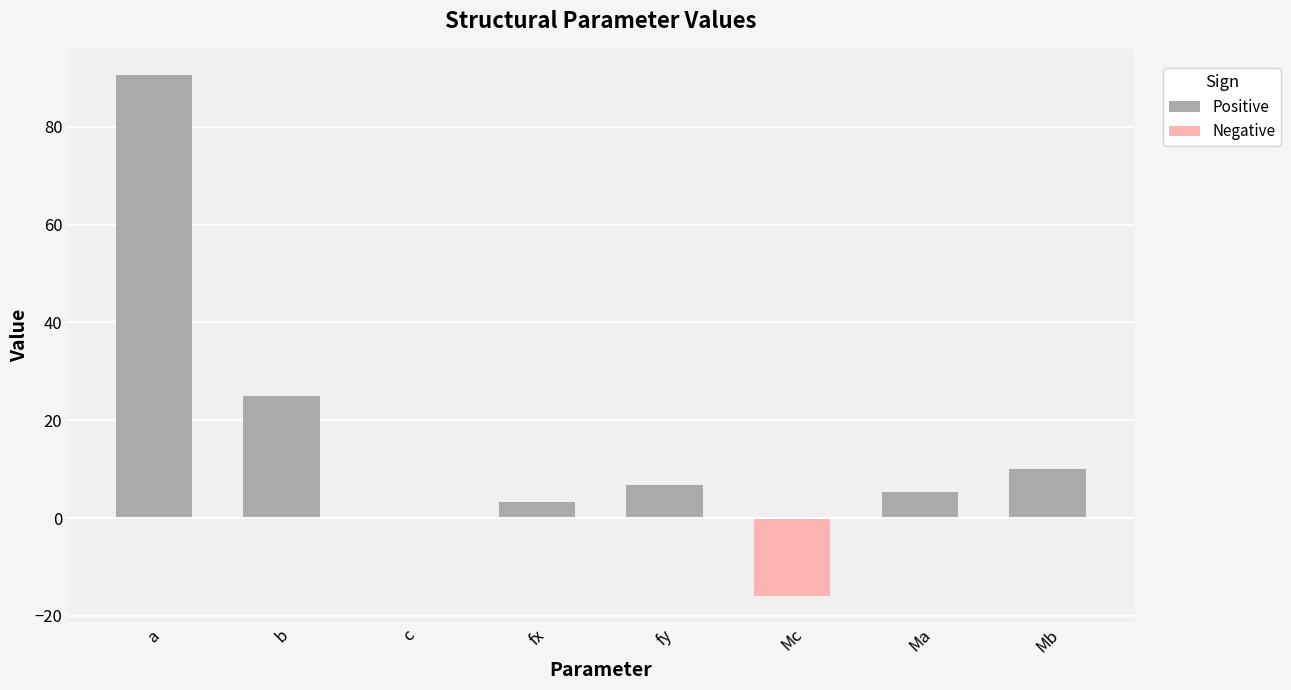

Count the number of values greater than 6.

4